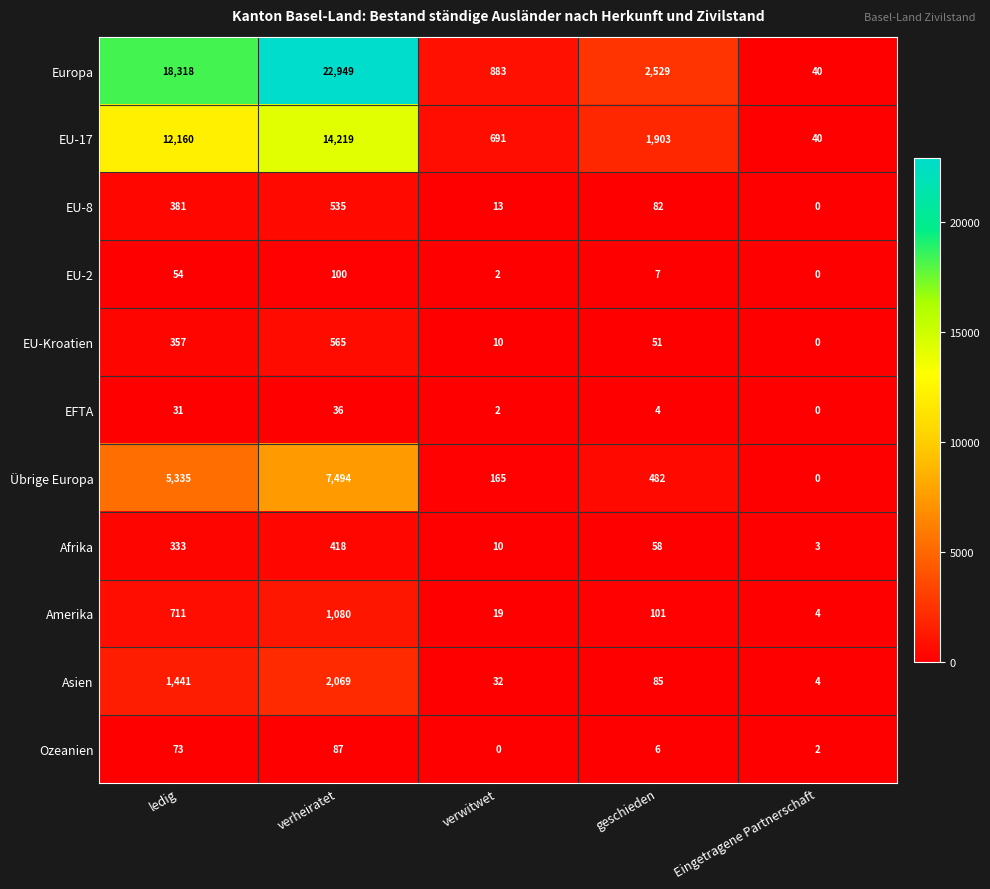

What is the difference between the Europa values at verheiratet and verwitwet?

22066